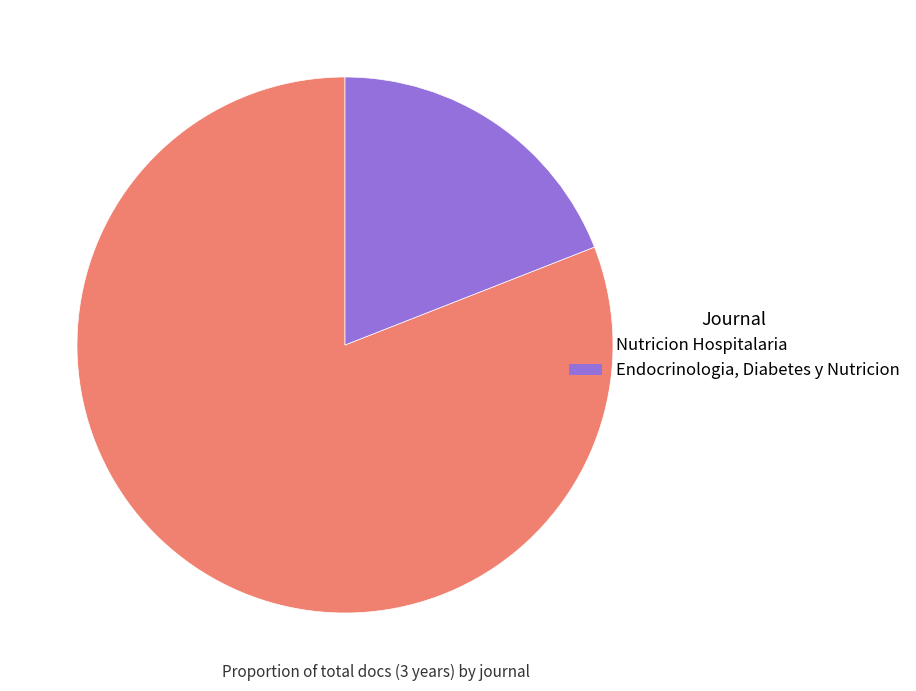

Is the sum of Endocrinologia, Diabetes y Nutricion and Nutricion Hospitalaria greater than half?

Yes